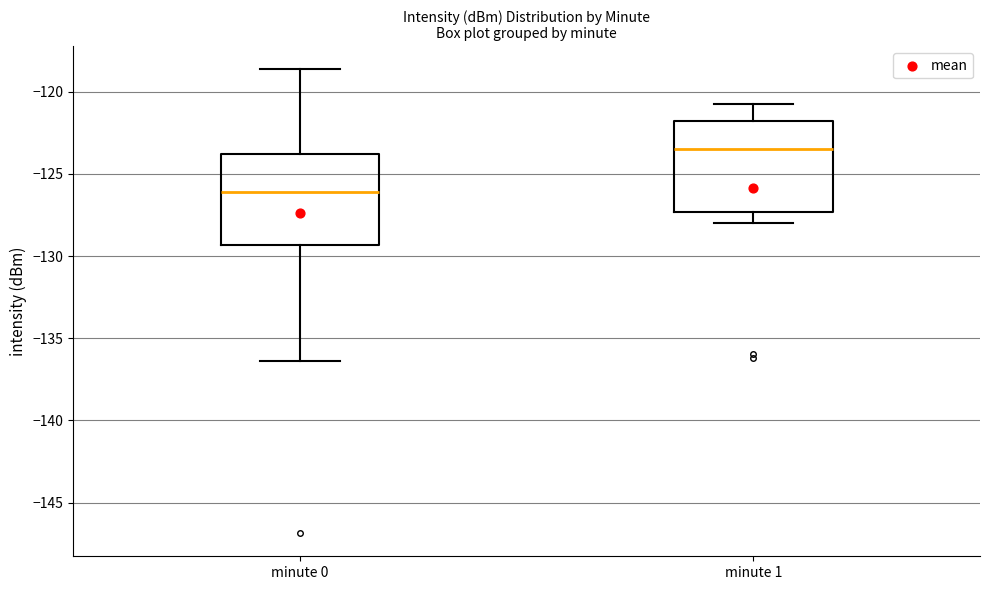

Reading left to right, read every box against the y-axis: the position of its median line, the range the box covers, and the ends of its whiskers. The values are not printed on the chart, so give them approximately, as read against the axis.

minute 0: median -126.0, box -129.5 to -124.0, whiskers -136.5 to -118.5
minute 1: median -123.5, box -127.5 to -122.0, whiskers -128.0 to -121.0